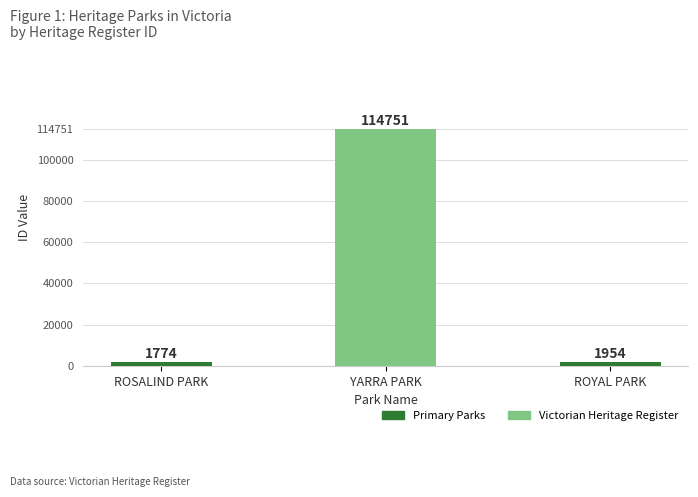

Does the chart contain any negative values?

No